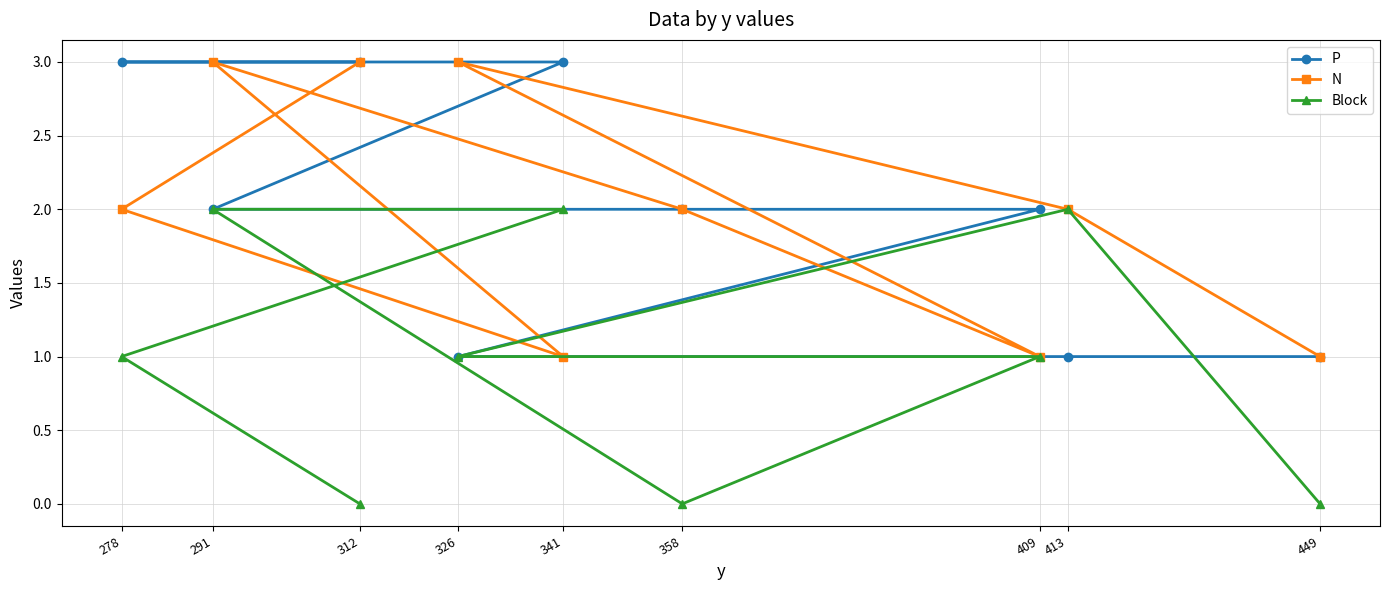

Count the P values in the range 1 to 3.

9